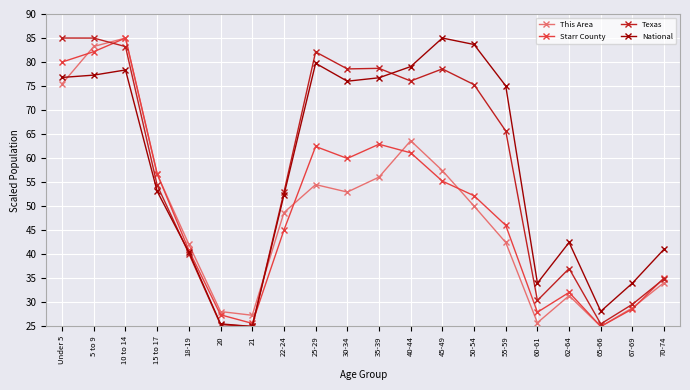

What is the label of the 20th point from the left?

70-74